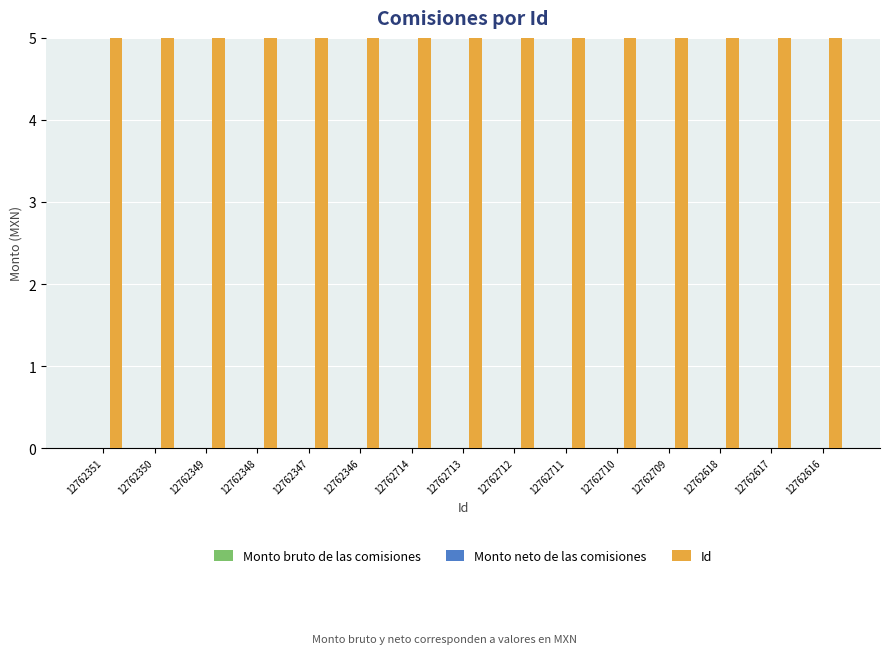

What is the minimum value for Id?

12762346